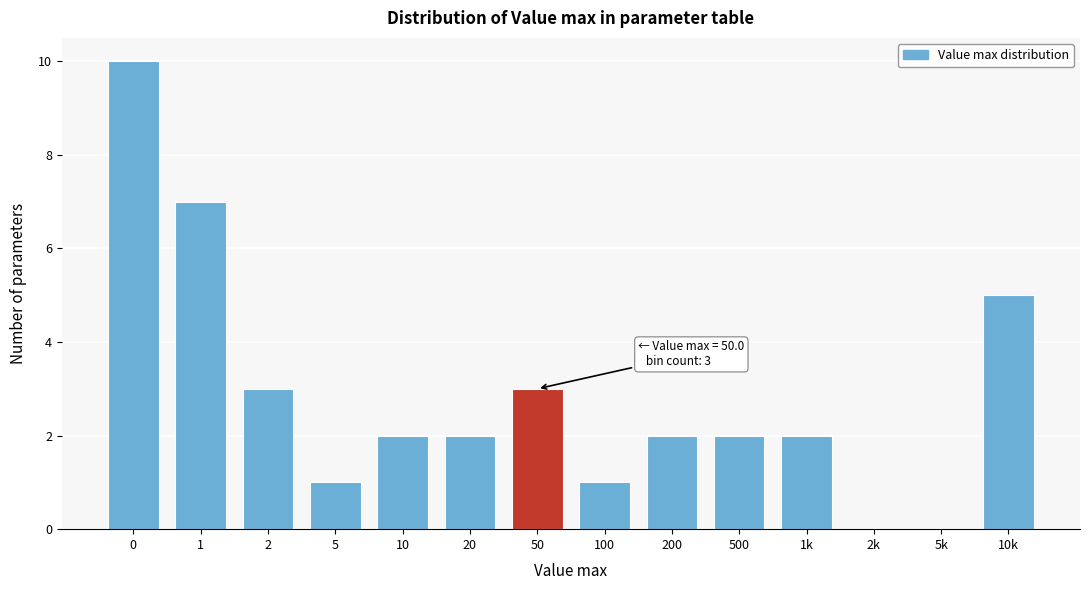

Reading left to right, transcribe all the data shown in this chart.

0=10	1=7	2=3	5=1	10=2	20=2	50=3	100=1	200=2	500=2	1k=2	2k=0	5k=0	10k=5